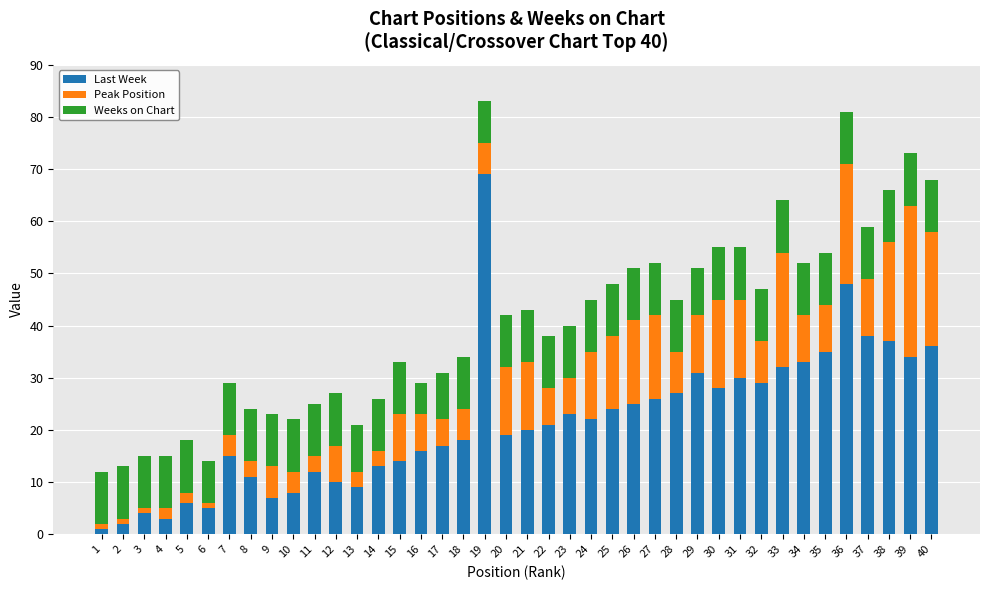

True or false: Last Week has a value of 55 at 37.

False